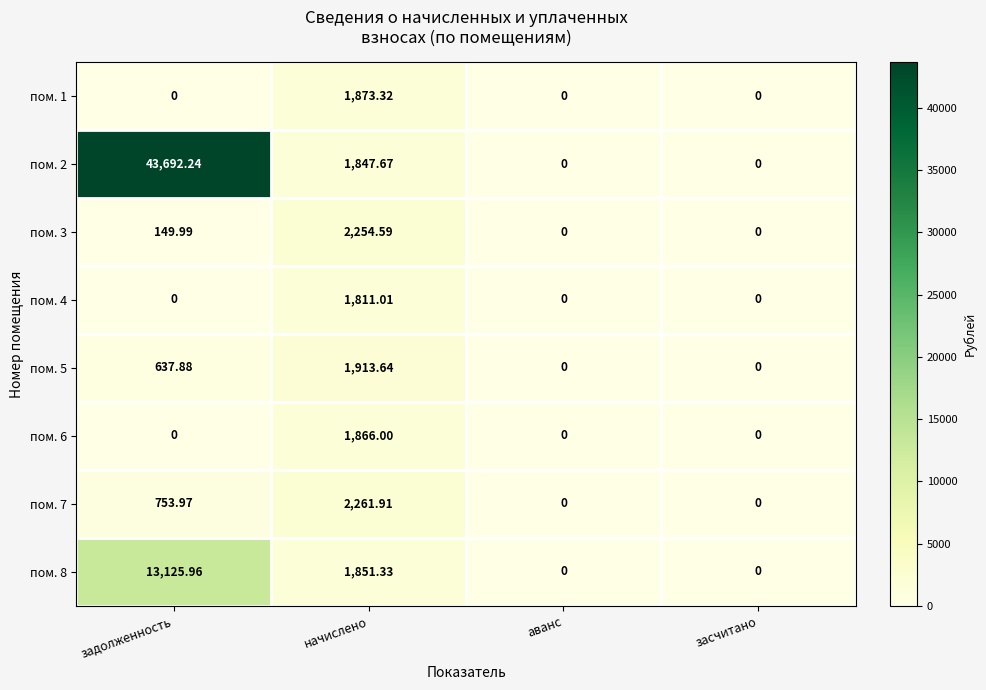

At which category does the chart reach its peak across all series?

задолженность